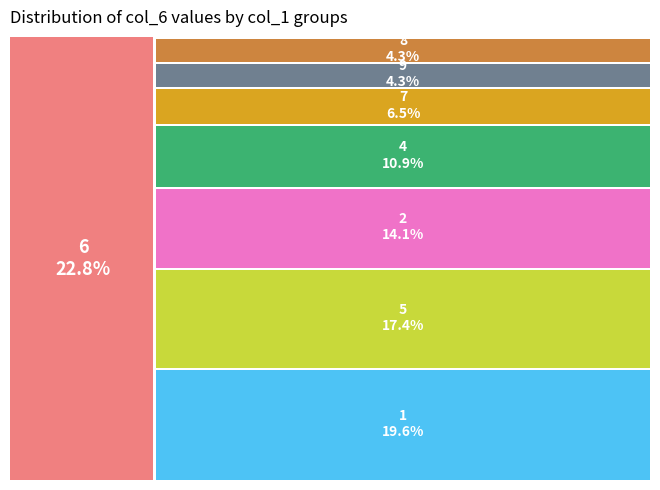

Which category has the smallest portion of the pie?

3